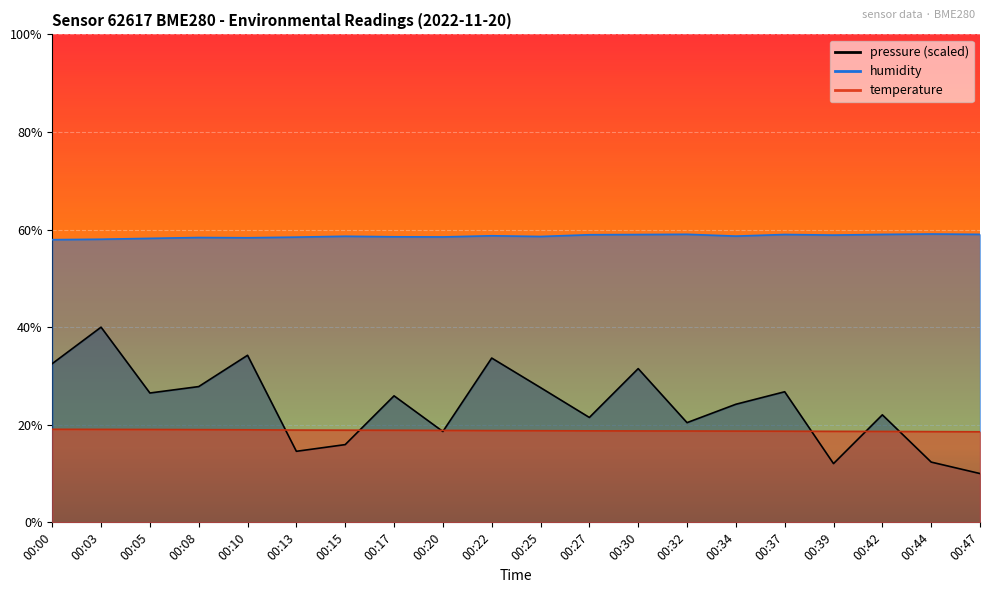

What is the approximate value of temperature at 00:30?

18.7